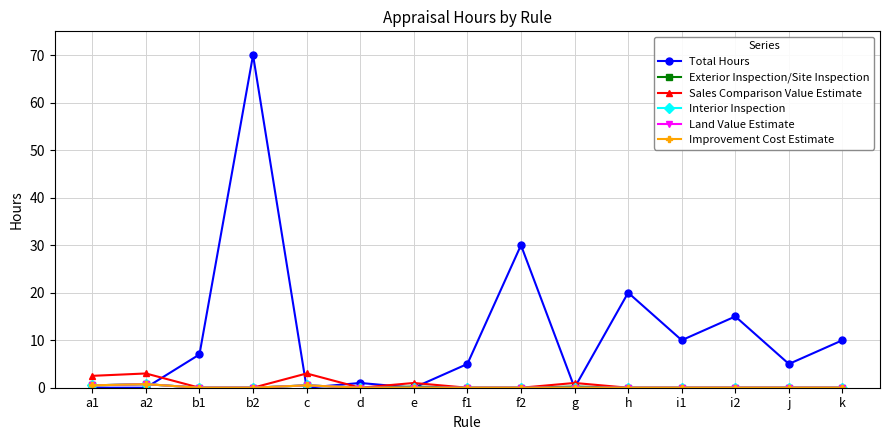

What is the value of the Land Value Estimate point at the 1st from the left?

0.5